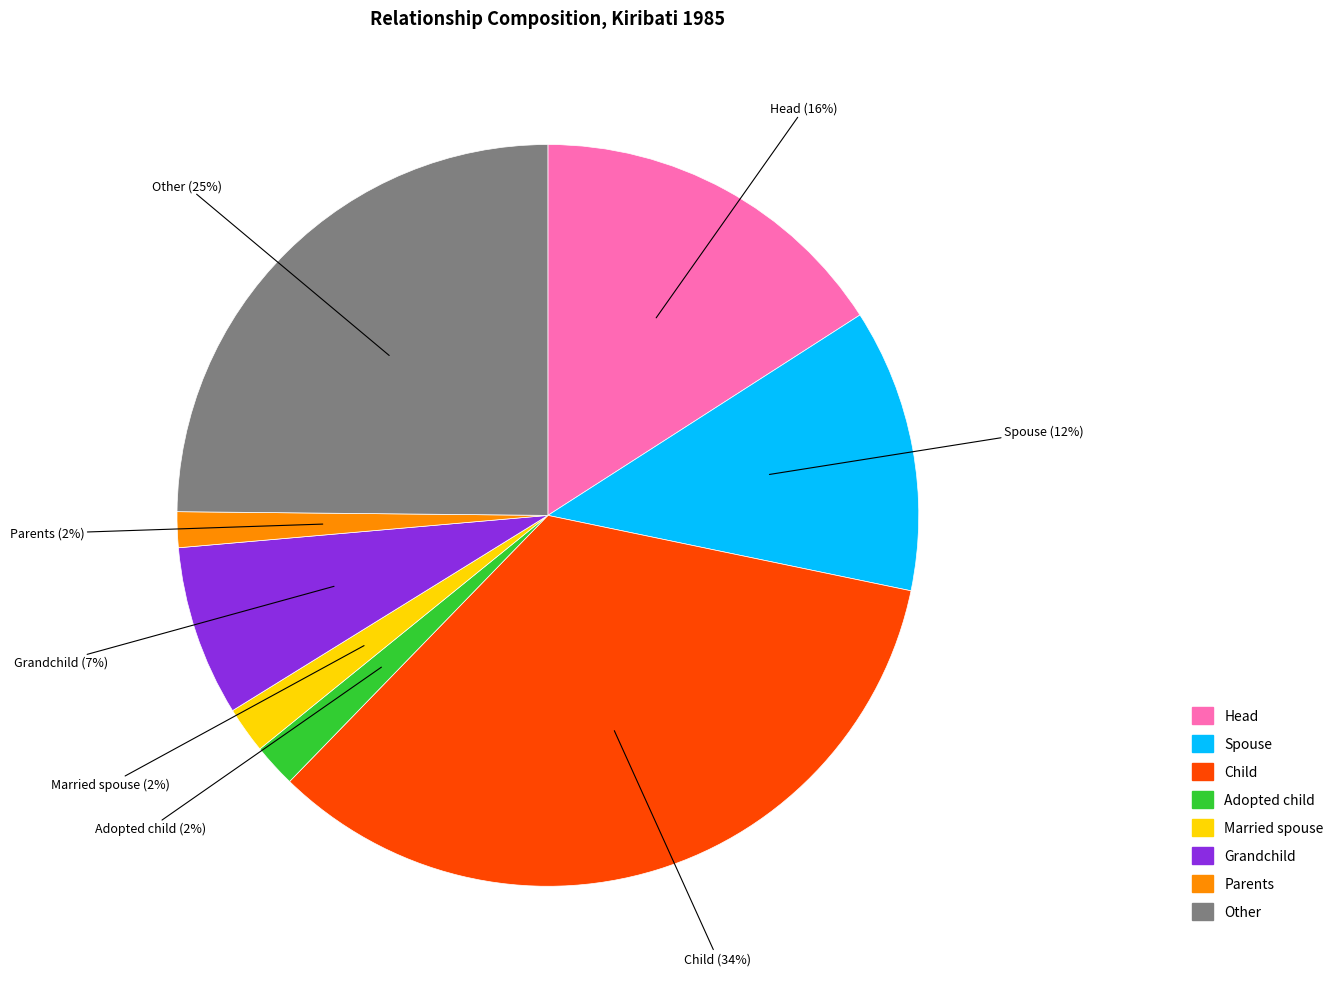

Which has a higher value, Adopted child or Grandchild?

Grandchild